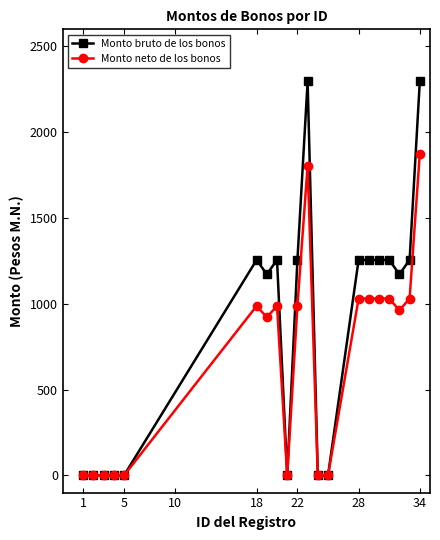

How many data points in Monto bruto de los bonos are less than 1255?

10